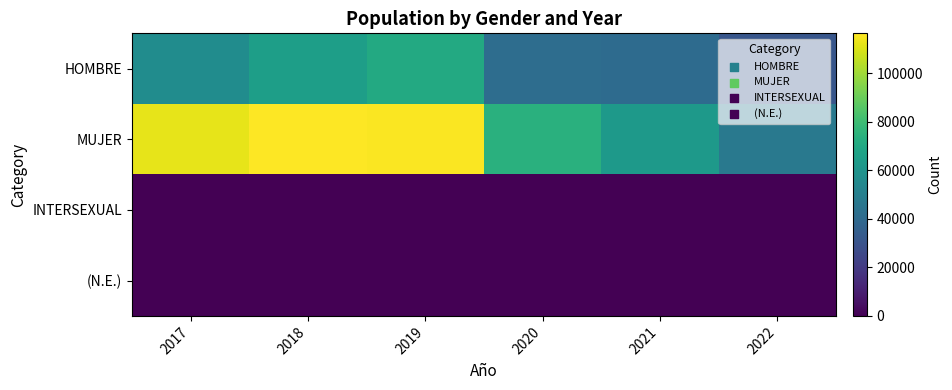

At which category is the sum across all series the highest?

2019